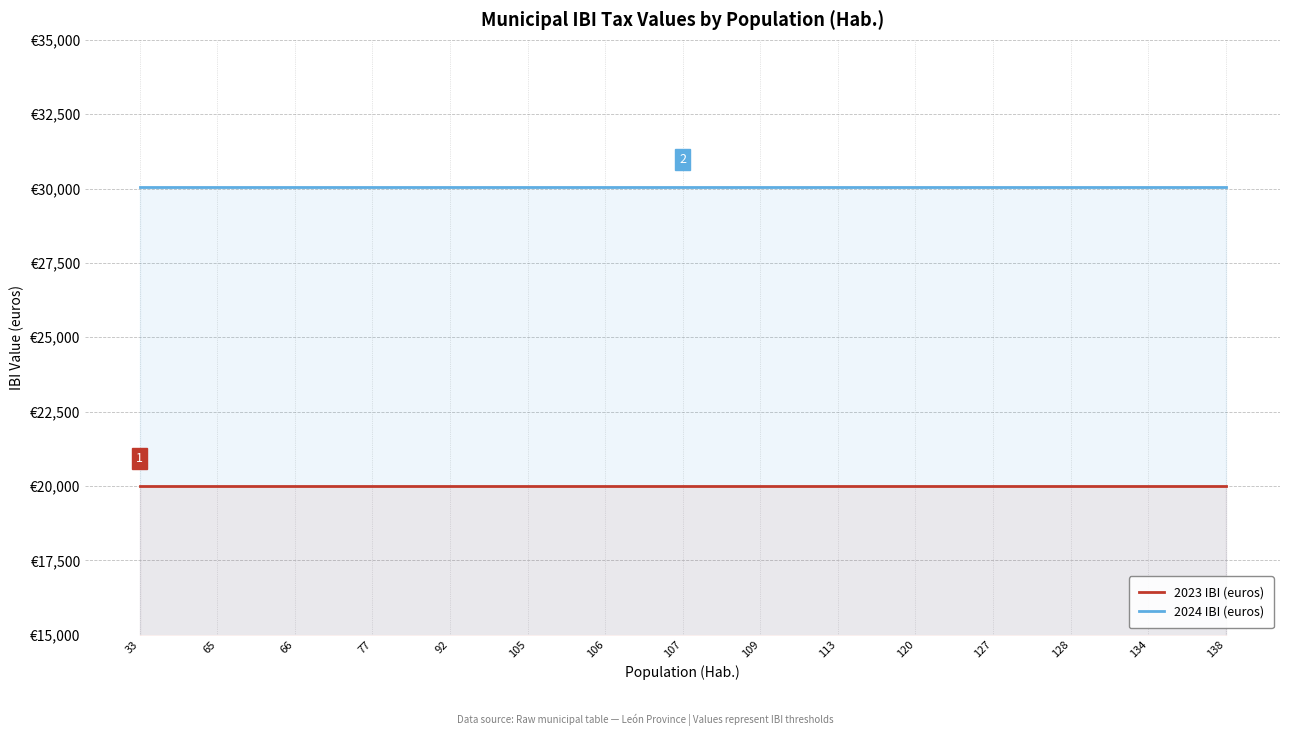

True or false: 2023 IBI (euros) and 2024 IBI (euros) cross at least once.

False